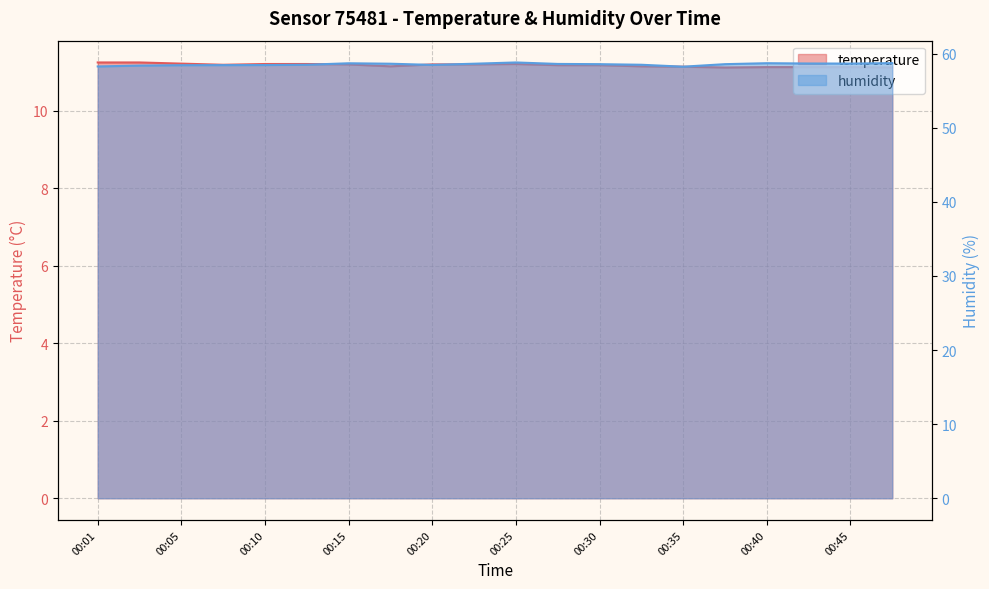

At which label is humidity closest to 58?

00:35